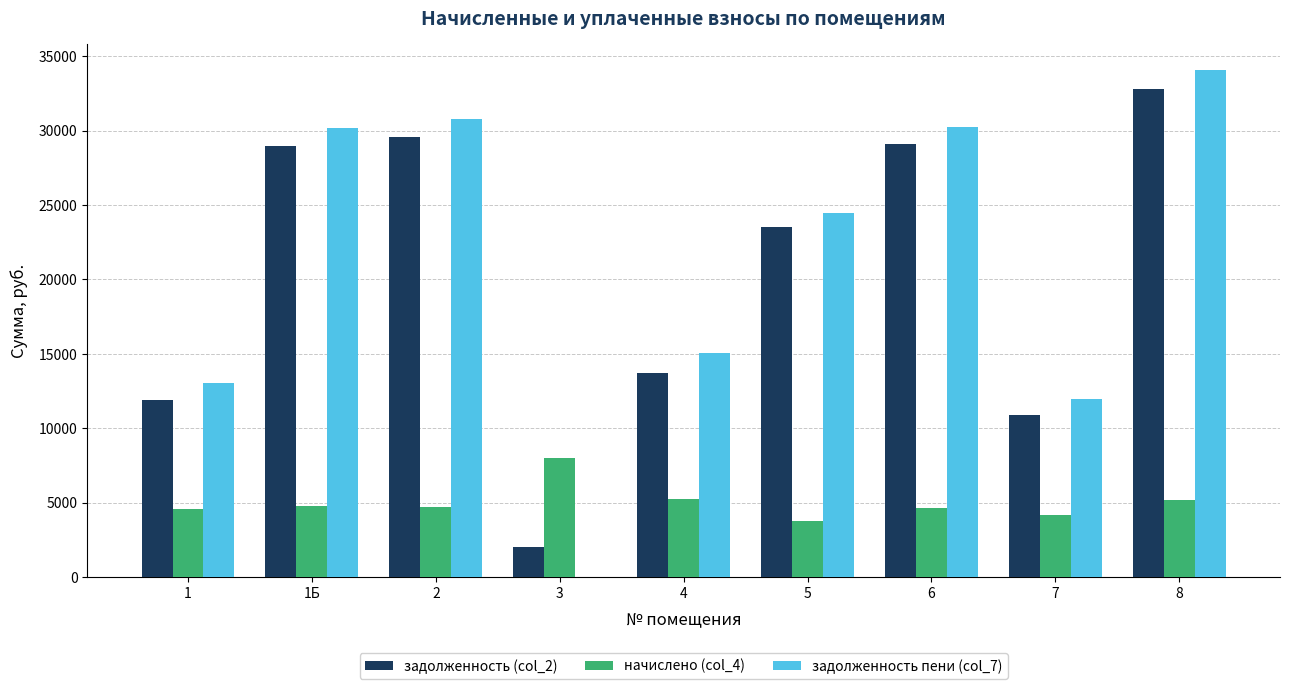

Where is задолженность пени (col_7) nearest to the value 17053?

4